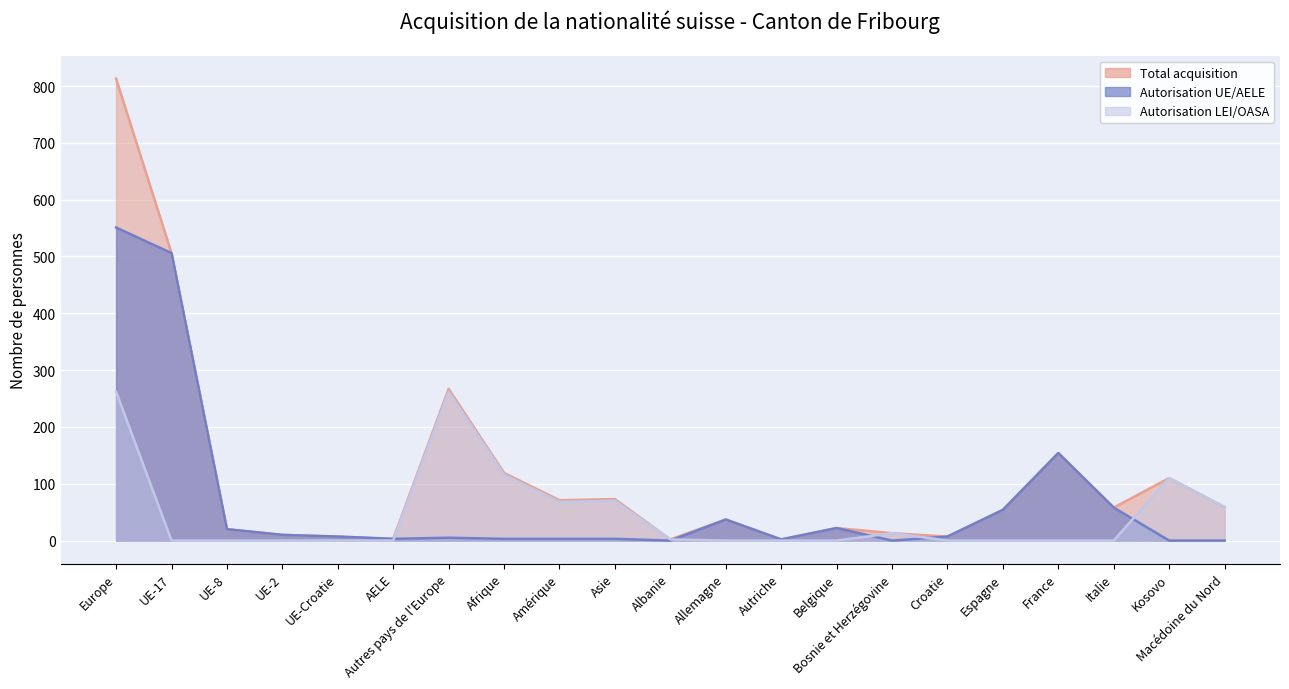

True or false: Autorisation UE/AELE has more than 0 interior local peaks.

True